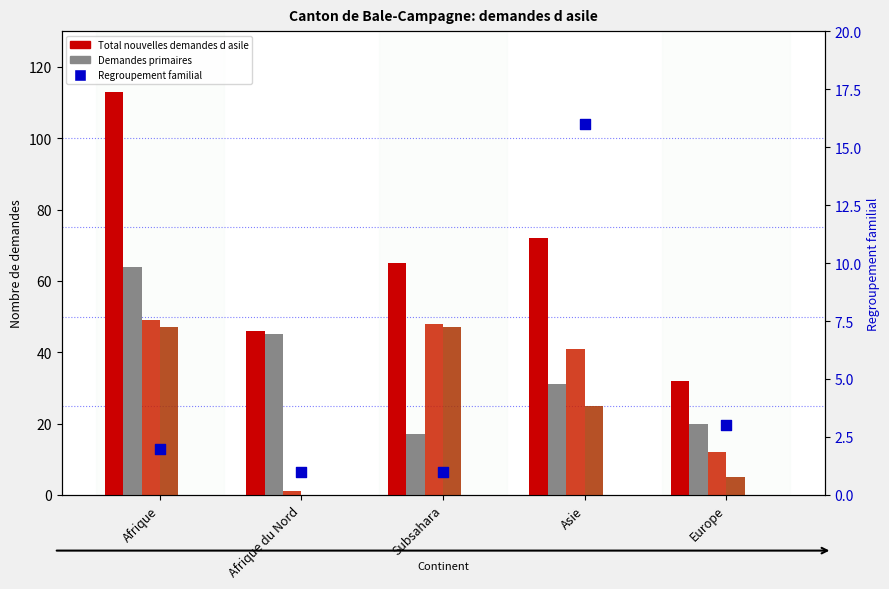

What is the total value across all series at Europe?

72